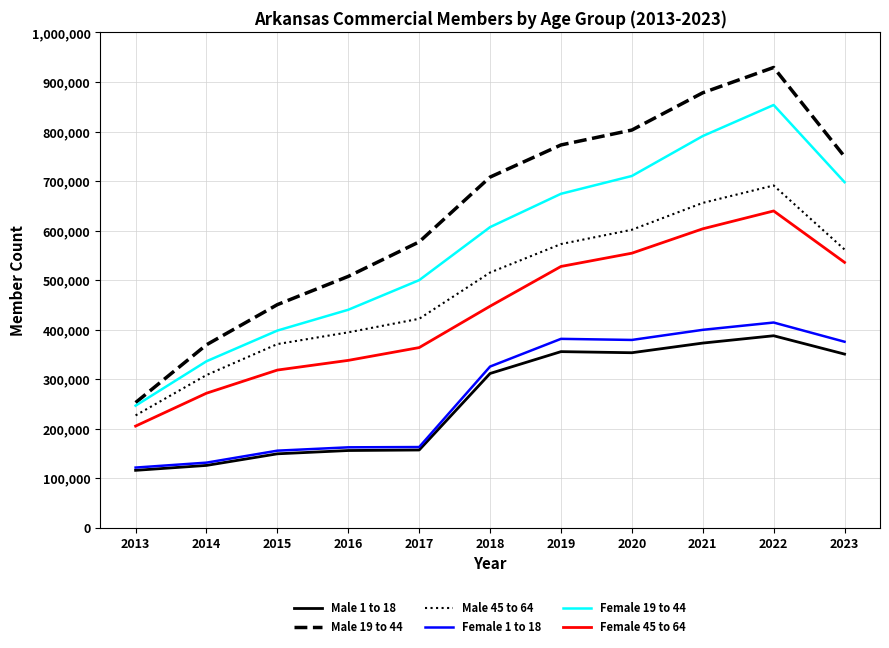

Which category has the highest value across all series?

2022